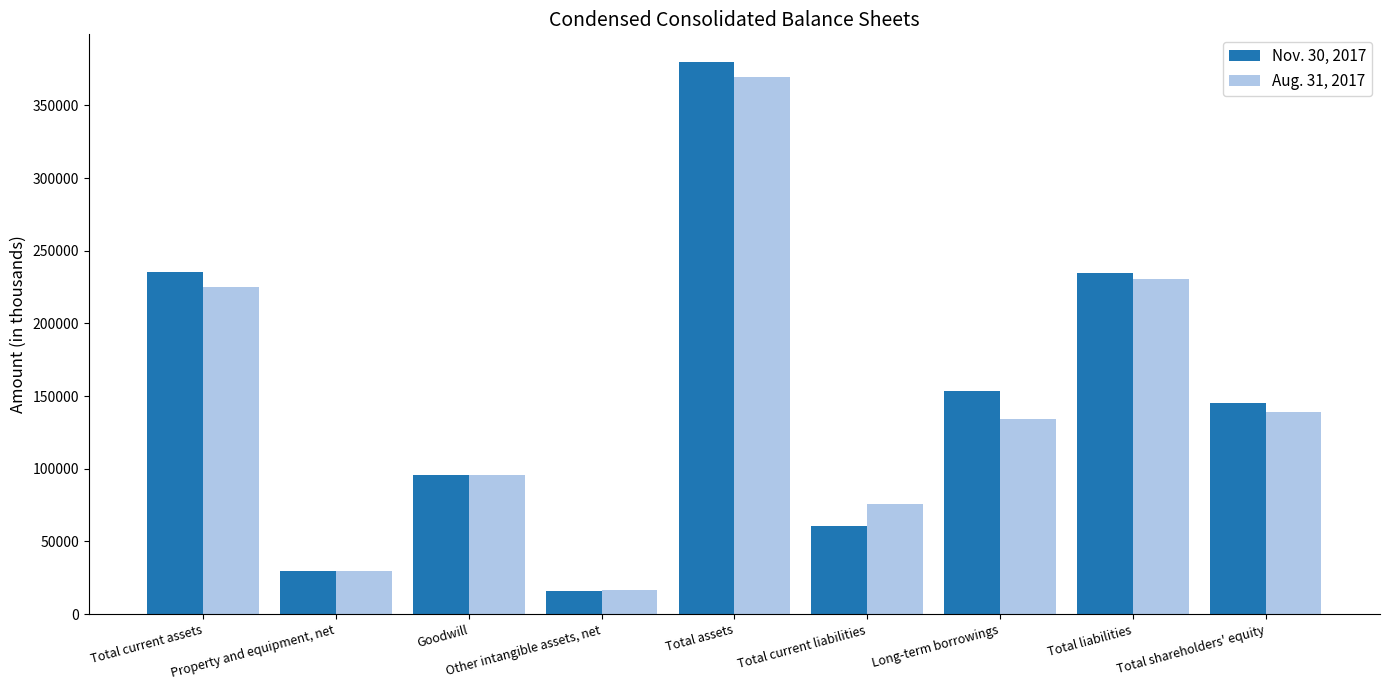

What is the sum of all Aug. 31, 2017 values?

1314991